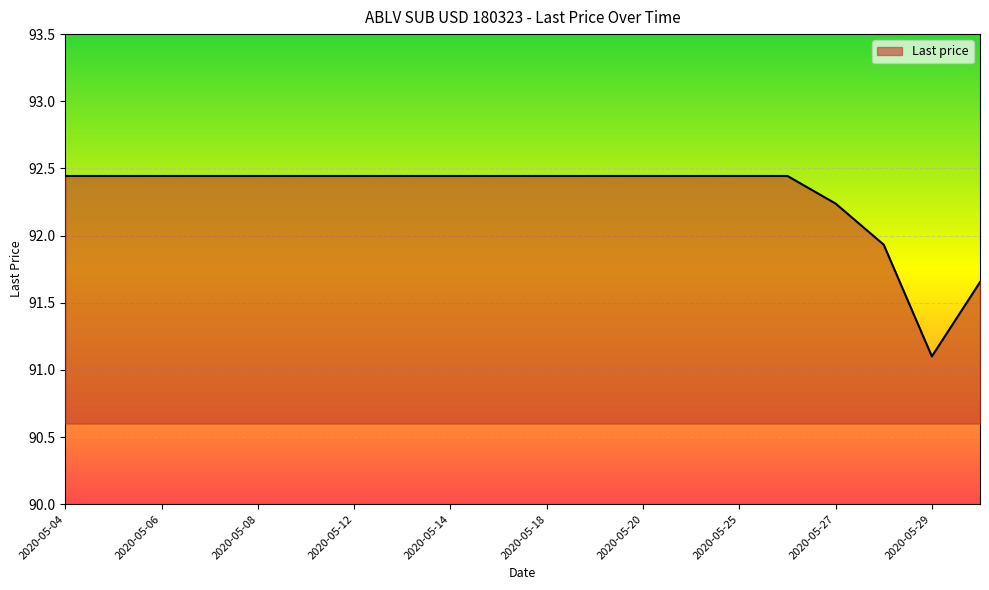

Count the number of values greater than 92.

17